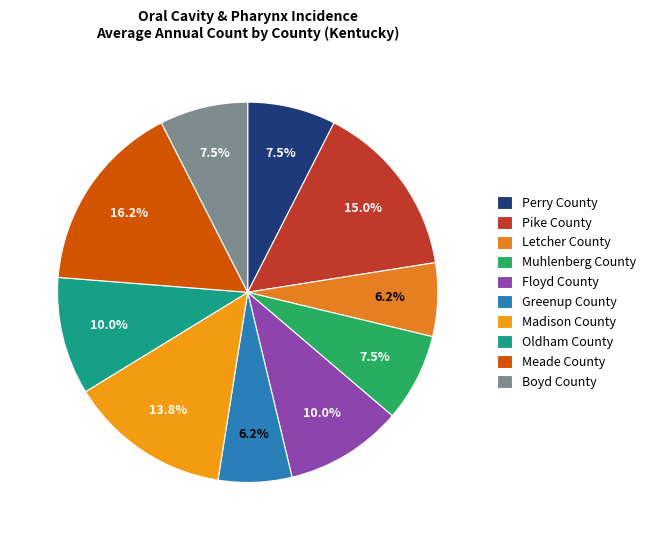

What is the ratio of the value at Letcher County to the value at Floyd County?

0.6